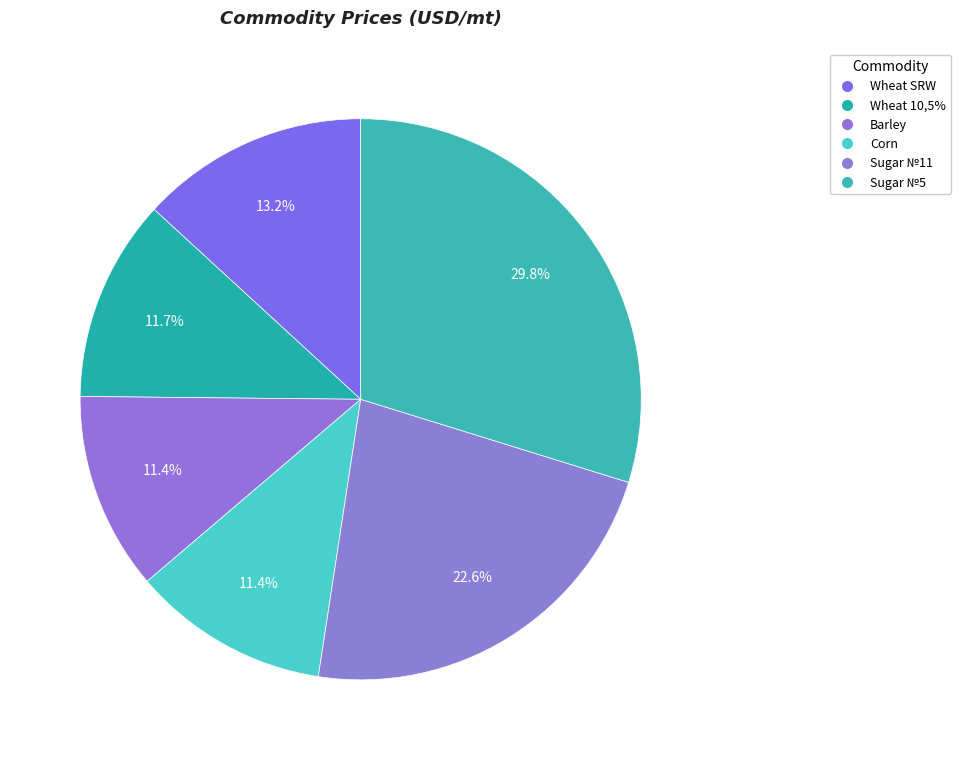

What is the largest slice in the pie chart?

Sugar №5